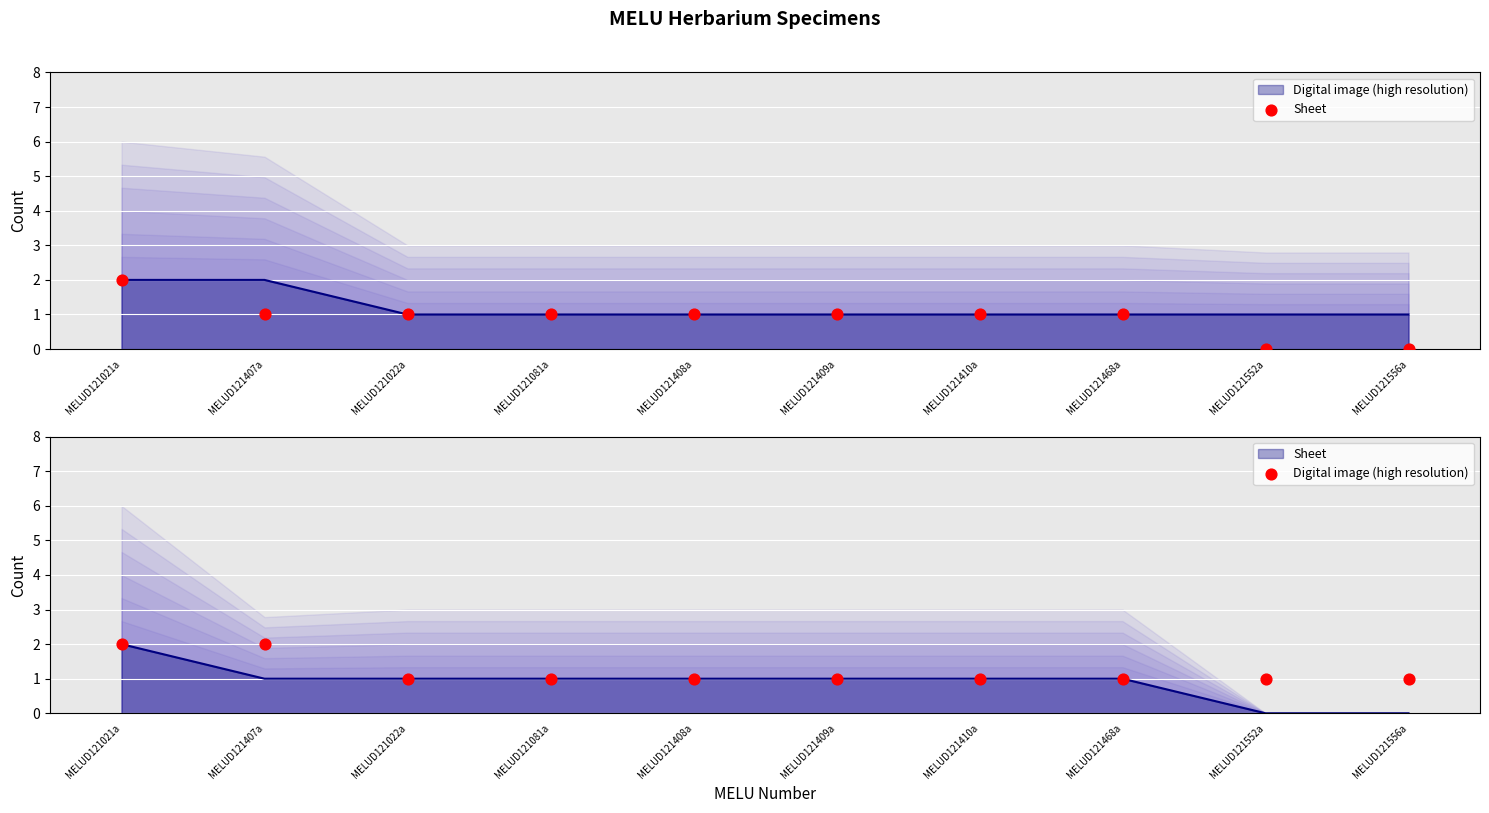

At how many categories does at least one series exceed 0?

10